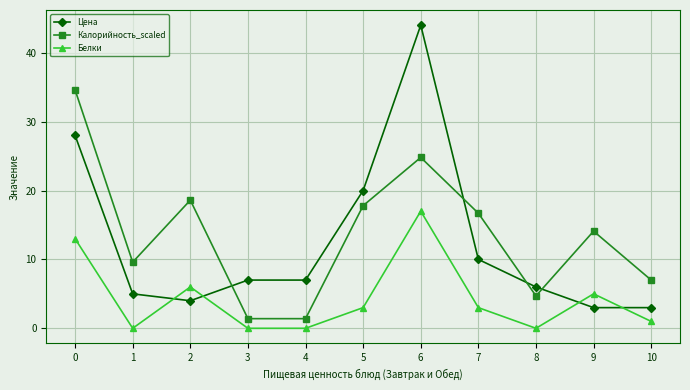

Reading right to left, list all the values displayed in this chart.

Цена: 3.0	3.0	6.0	10.0	44.0	20.0	7.0	7.0	4.0	5.0	28.0
Калорийность_scaled: 7.0	14.1	4.7	16.7	24.8	17.8	1.4	1.4	18.6	9.6	34.6
Белки: 1.0	5.0	0.0	3.0	17.0	3.0	0.0	0.0	6.0	0.0	13.0